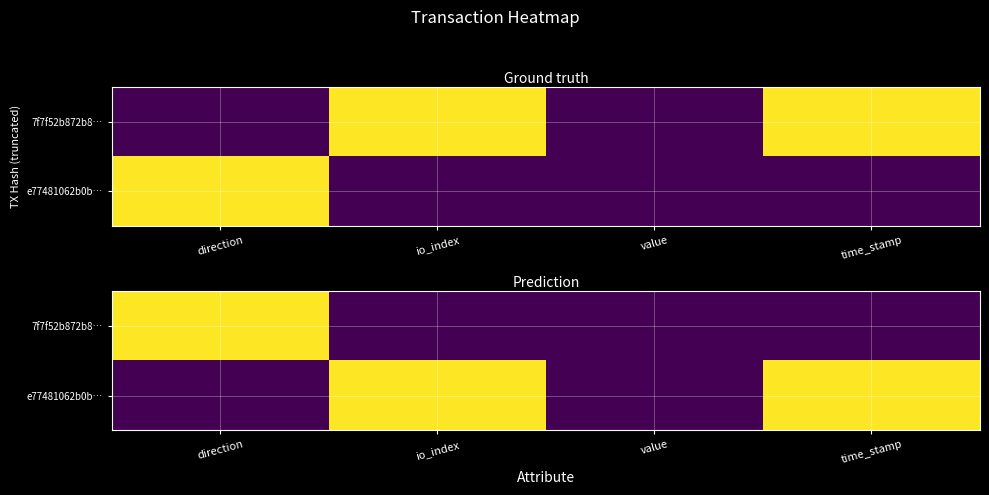

Is the value of e77481062b0b… at value greater than the value of 7f7f52b872b8… at value?

No